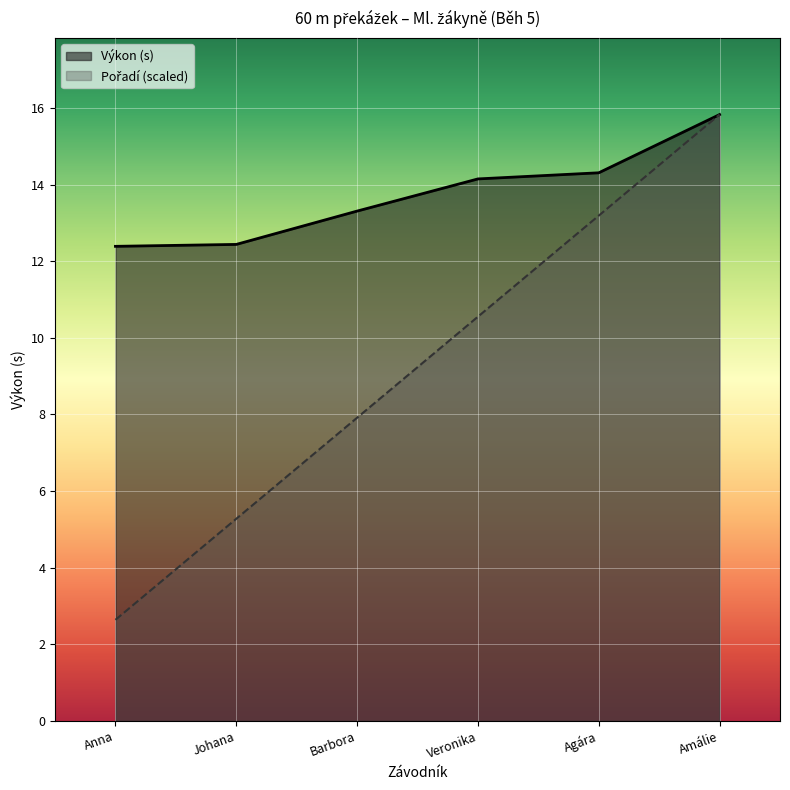

What is the smallest value displayed?

2.6